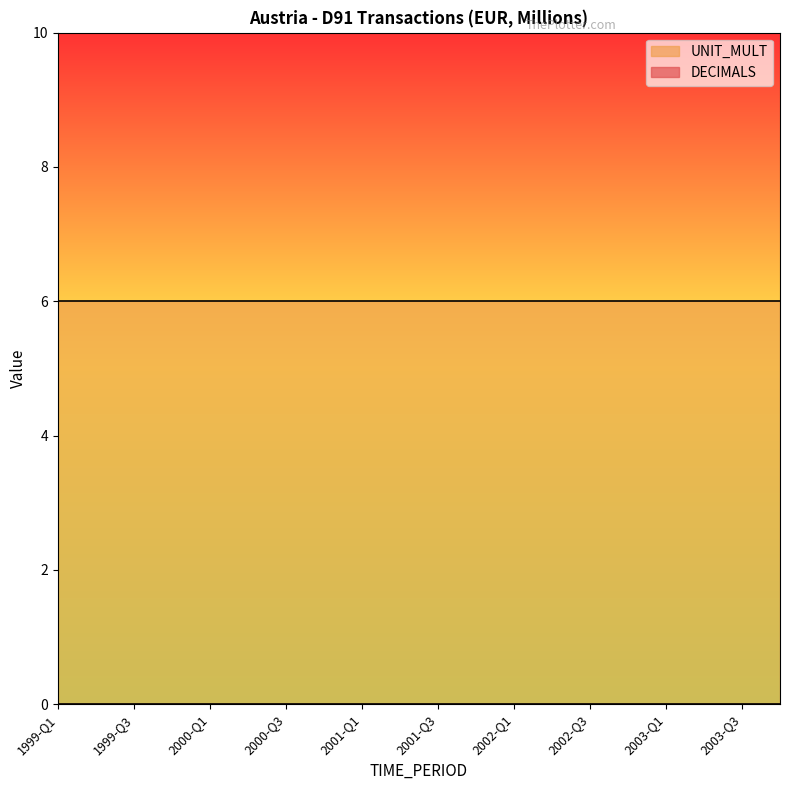

Rank the series by their average value, from lowest to highest.

DECIMALS, UNIT_MULT